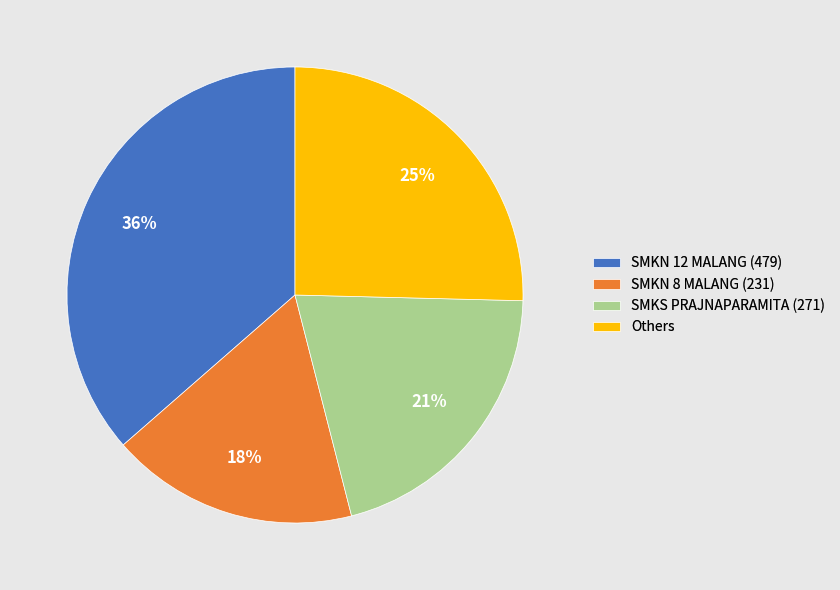

To the nearest percent, what is the combined percentage of SMKN 12 MALANG (479) and SMKN 8 MALANG (231)?

54%